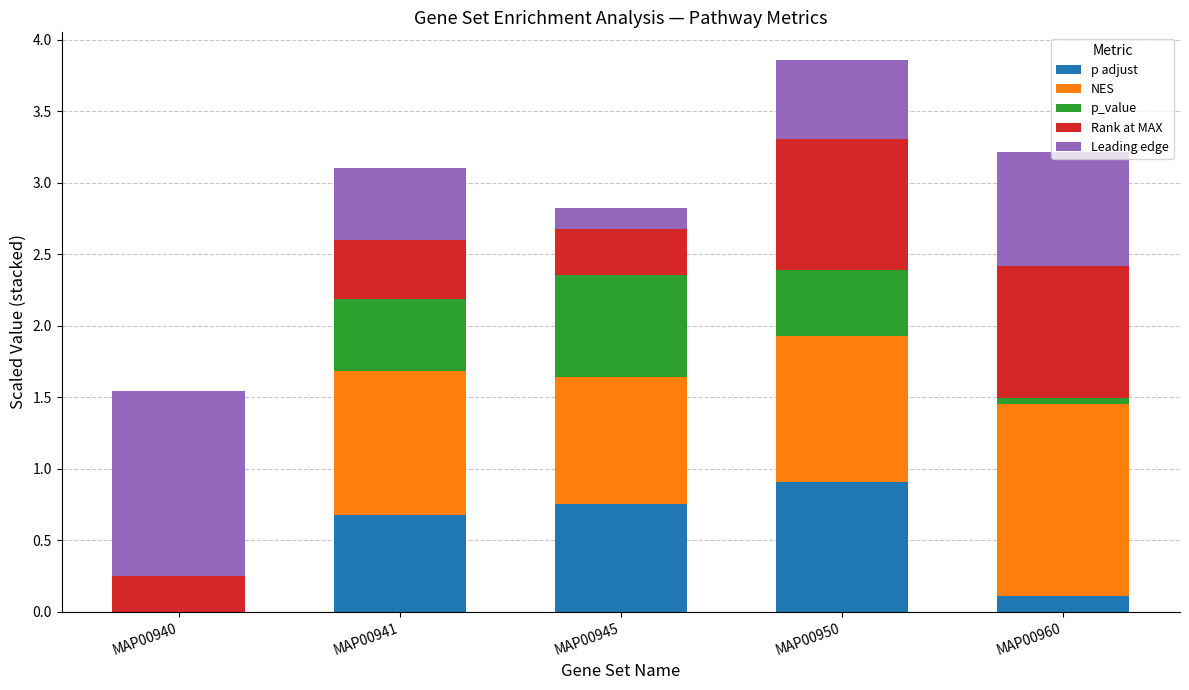

Count the number of categories in the chart.

5